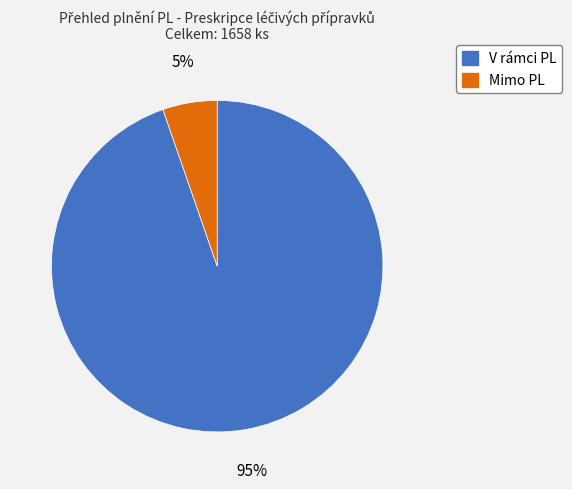

Rank the categories by value from lowest to highest.

Mimo PL, V rámci PL